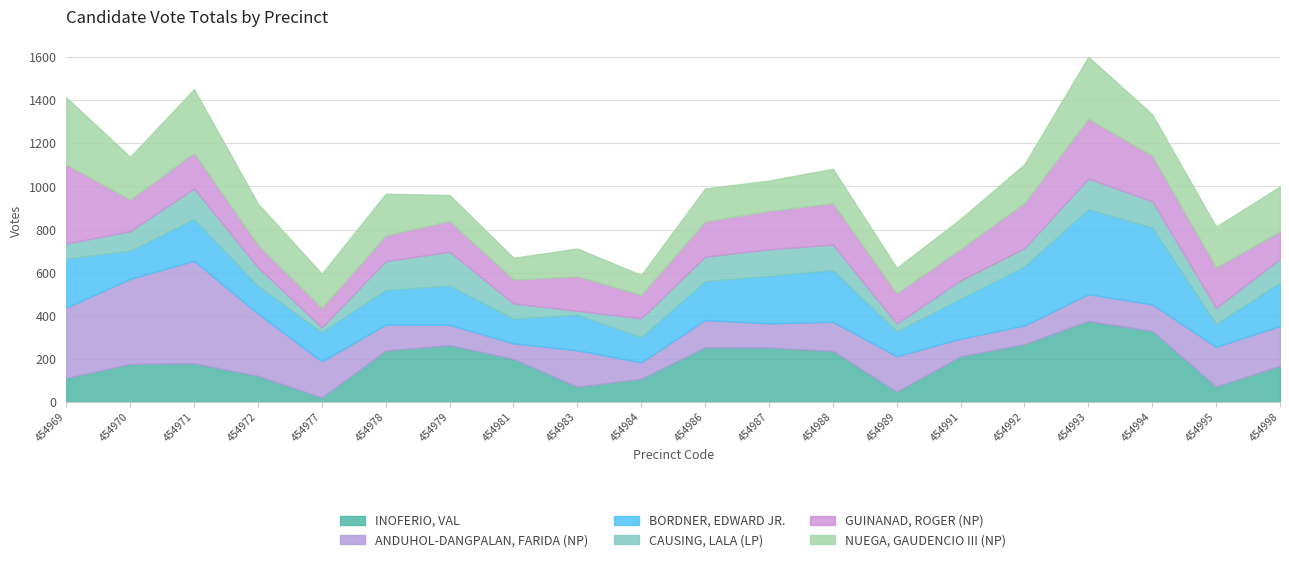

What is the greatest value displayed?

475